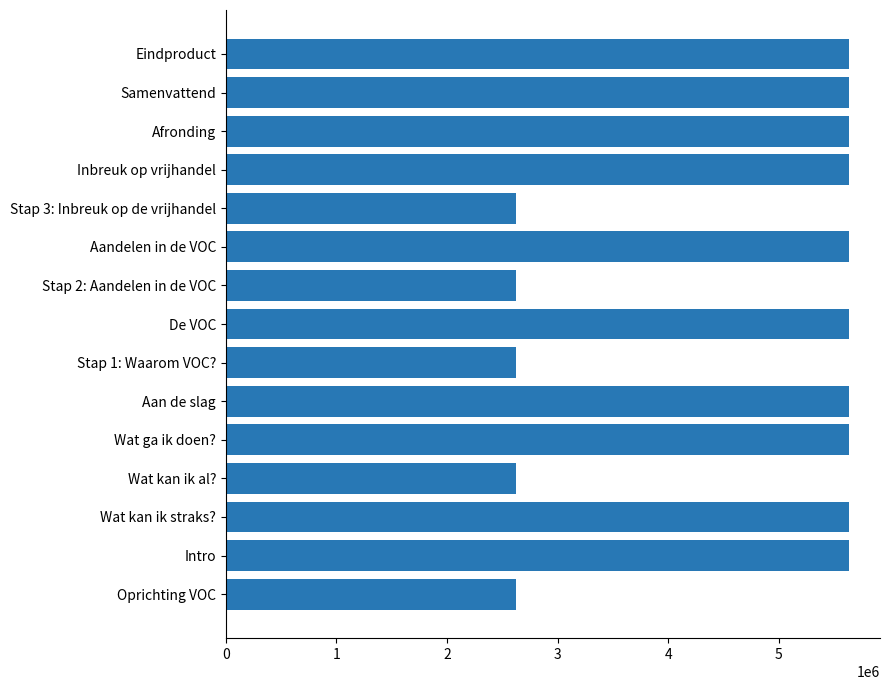

What is the maximum value shown in the chart?

5632907